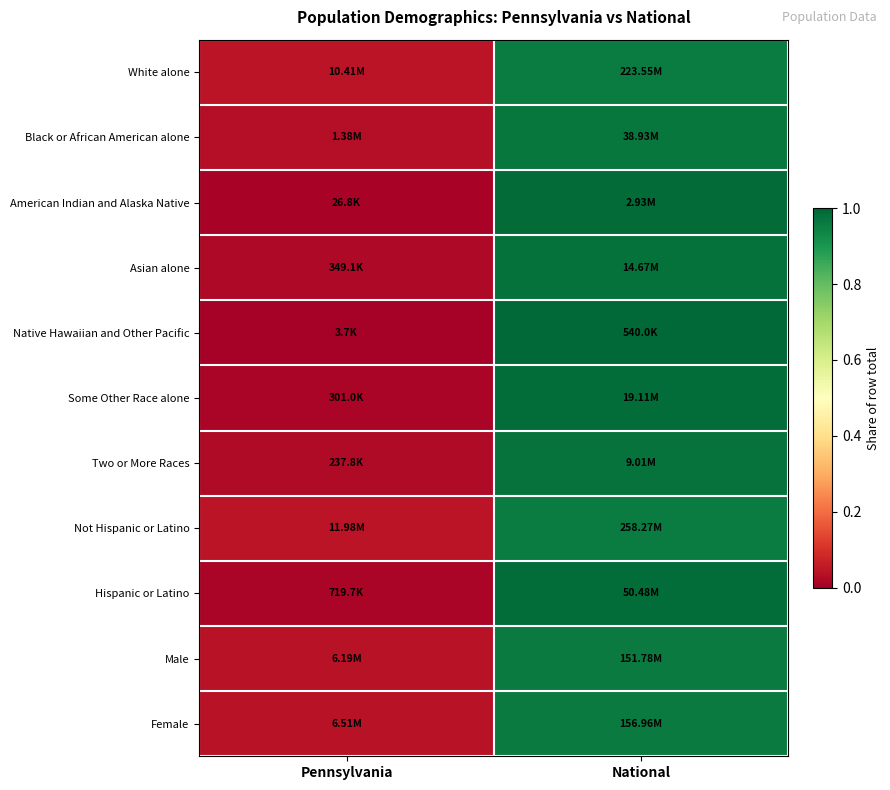

Which category has the lowest value across all series?

Pennsylvania